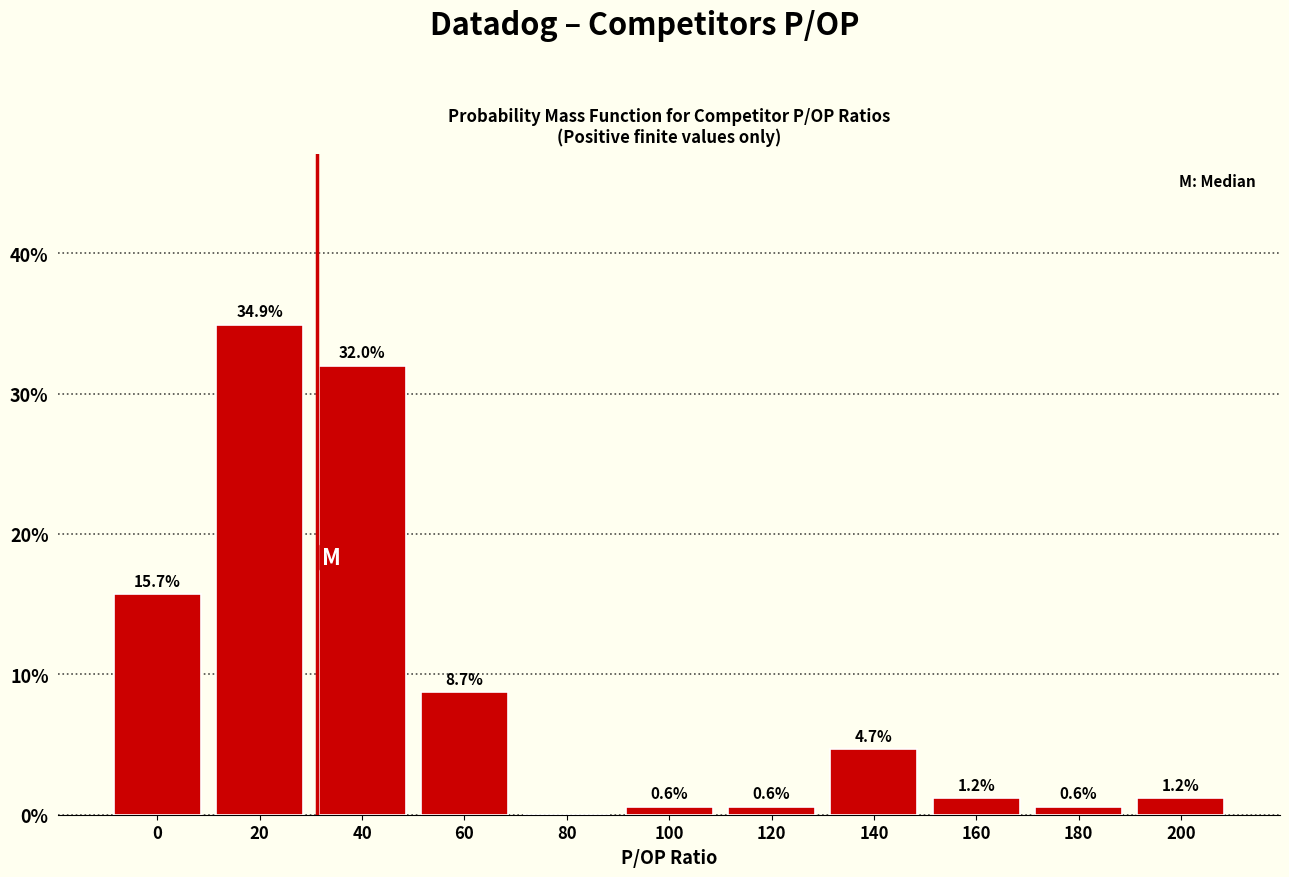

Reading left to right, list all the values displayed in this chart.

0=15.7	20=34.9	40=32.0	60=8.7	80=0.0	100=0.6	120=0.6	140=4.7	160=1.2	180=0.6	200=1.2